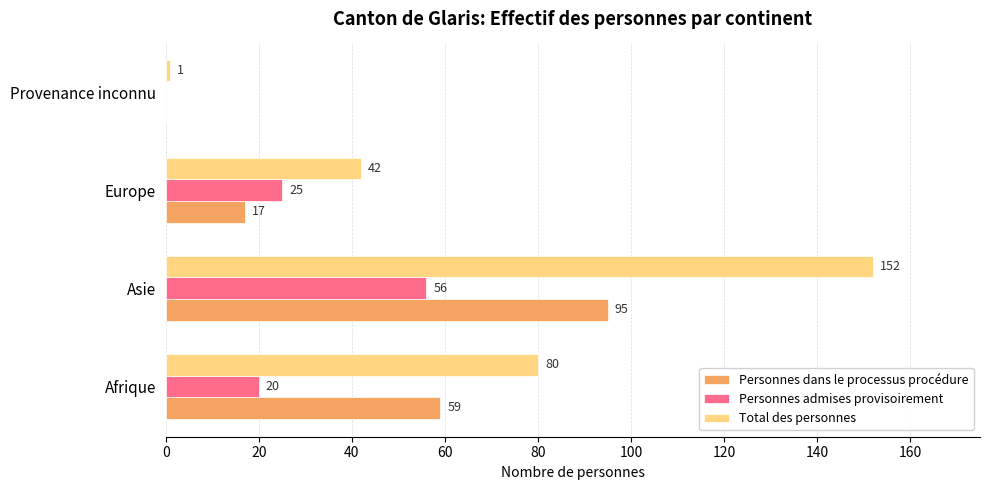

At which label is Personnes admises provisoirement closest to 28?

Europe